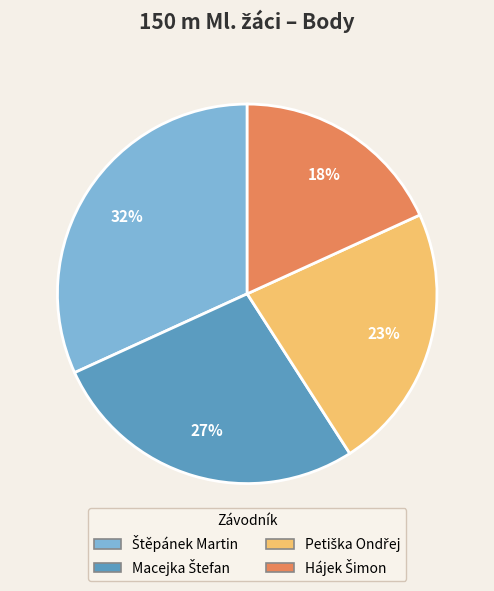

To the nearest percent, what is the average slice percentage?

25%